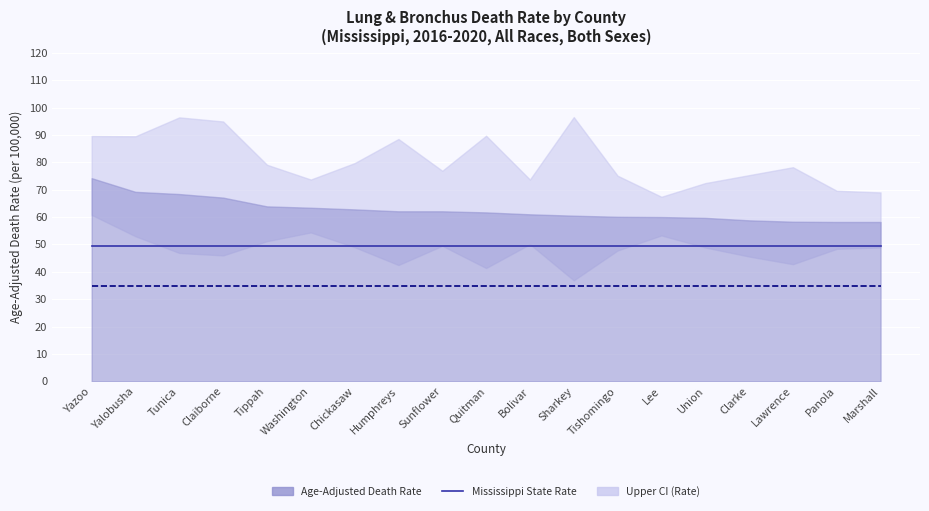

True or false: United States Rate and Mississippi State Rate intersect in this chart.

False